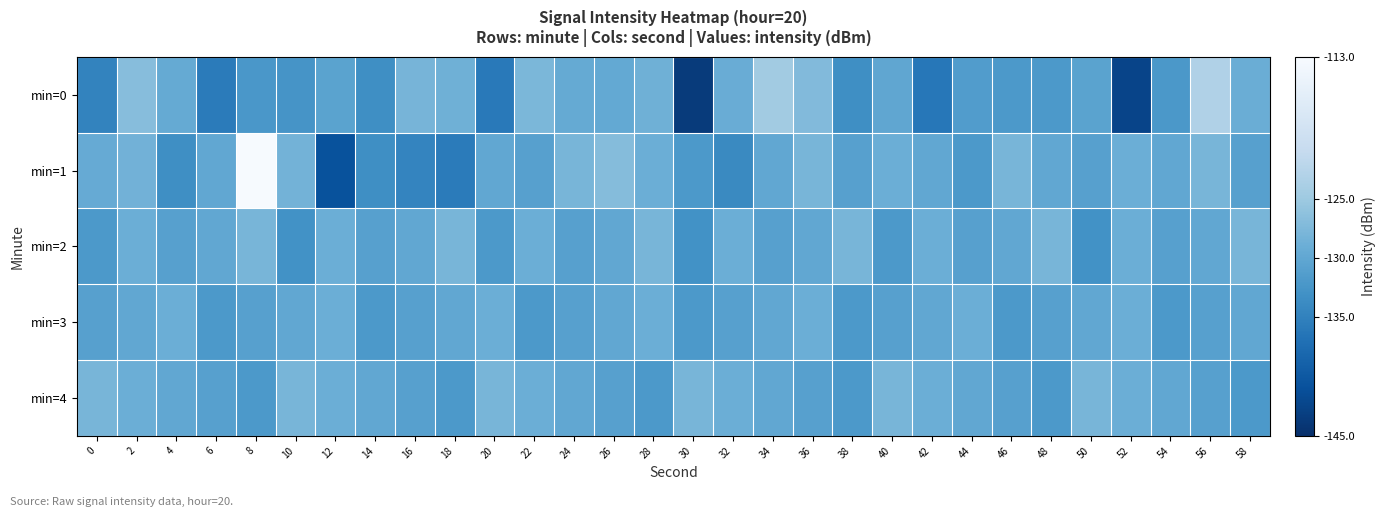

Which series has the widest spread of values?

min=1